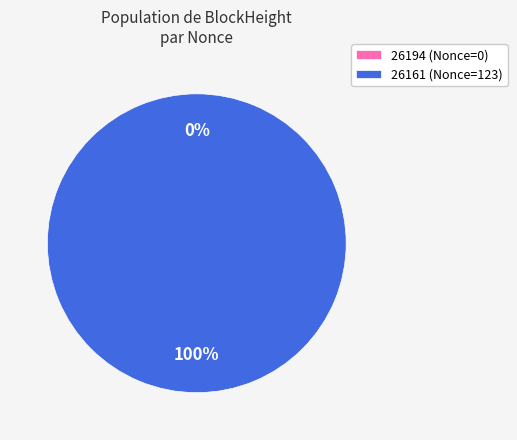

Which slice is the smallest?

26194